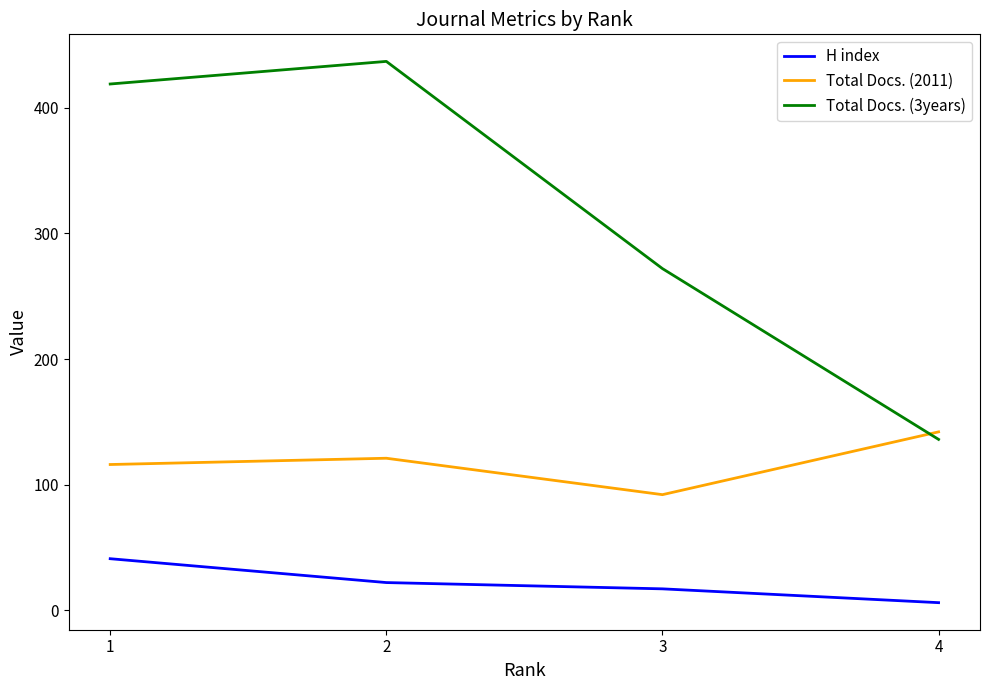

True or false: Total Docs. (3years) has a value of 137 at 2.

False